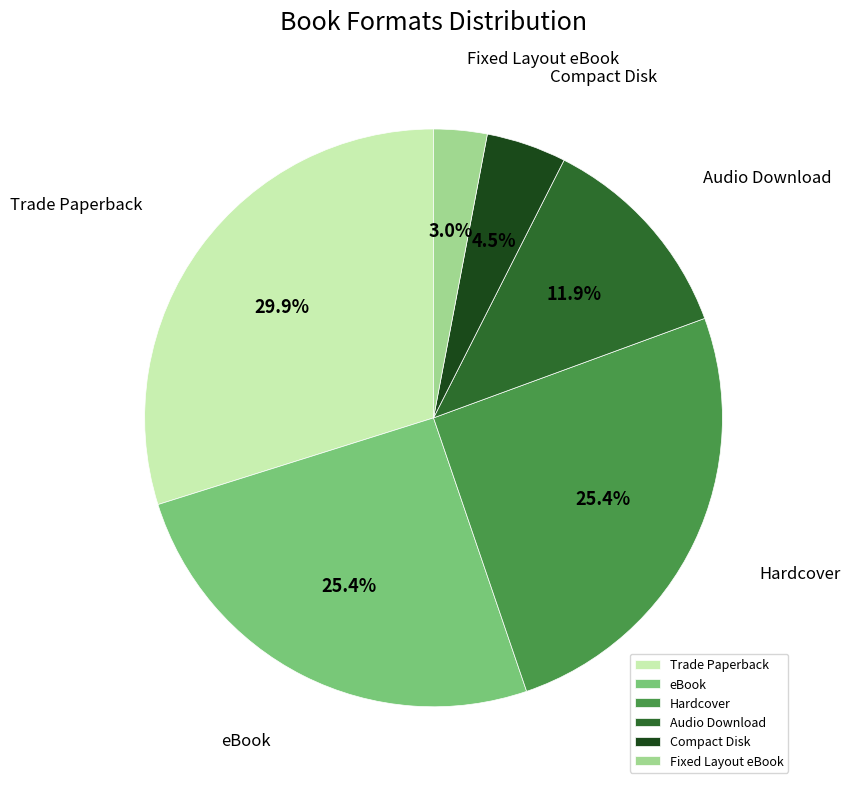

To the nearest percent, what percentage of the pie is Audio Download?

12%